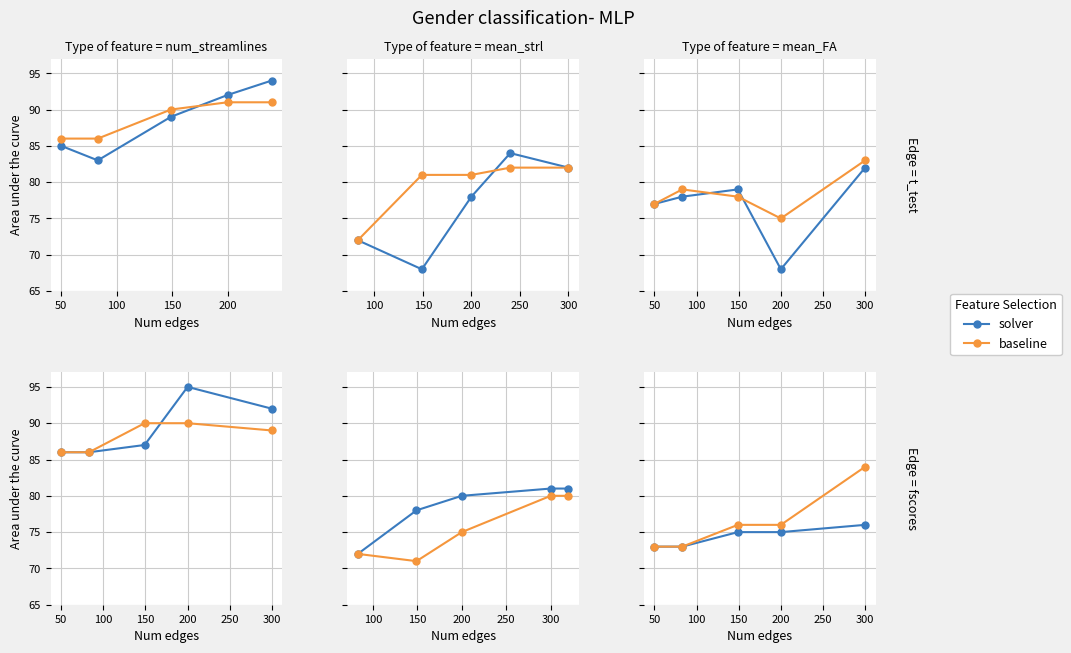

What is the value of the solver point at the 1st from the left?

73